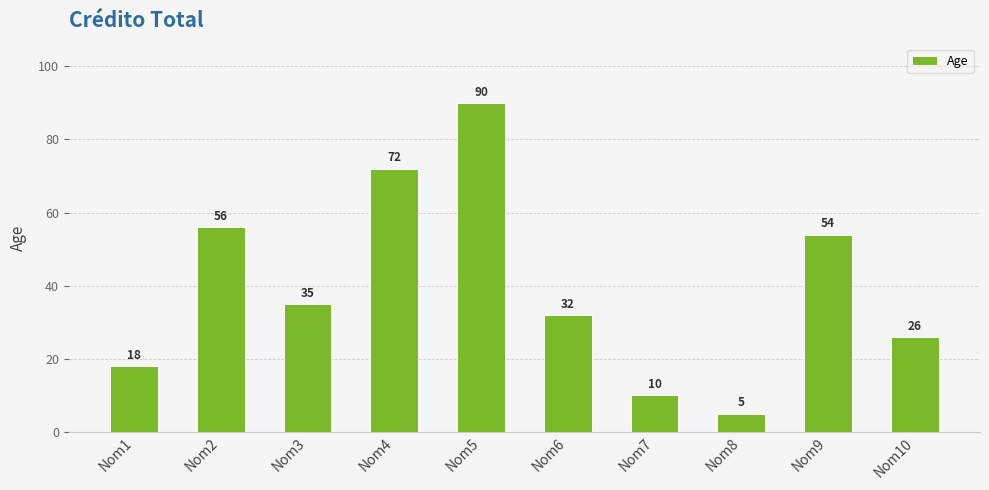

How many data points does each series have?

10